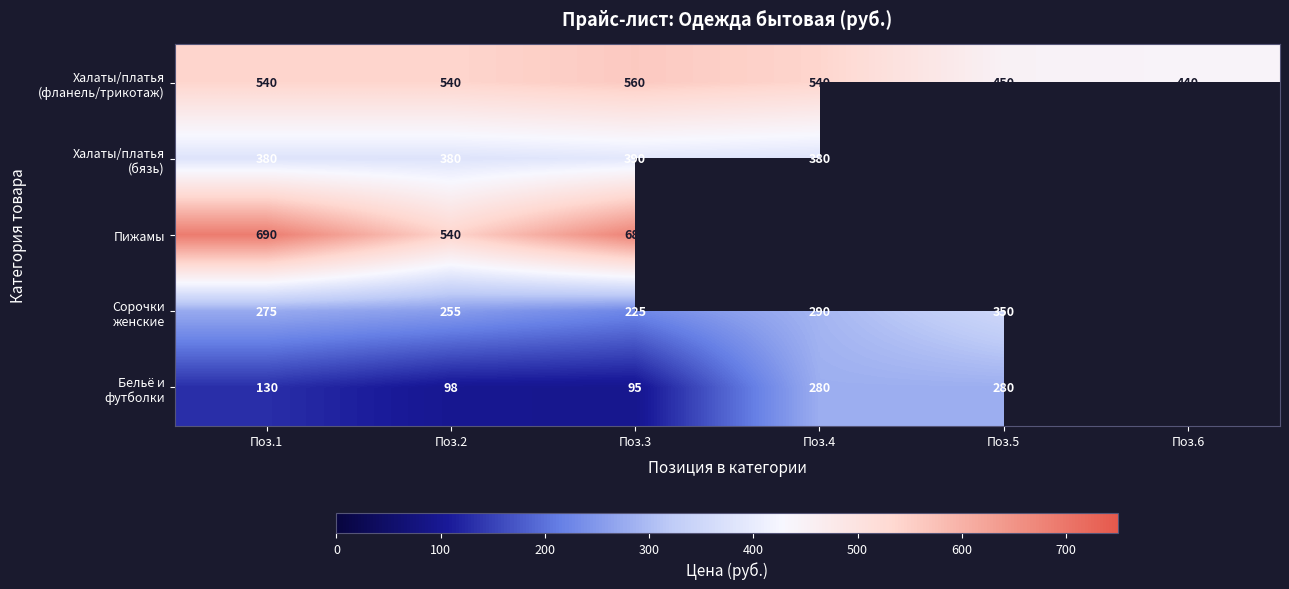

What is the total value across all series at Поз.2?

1813